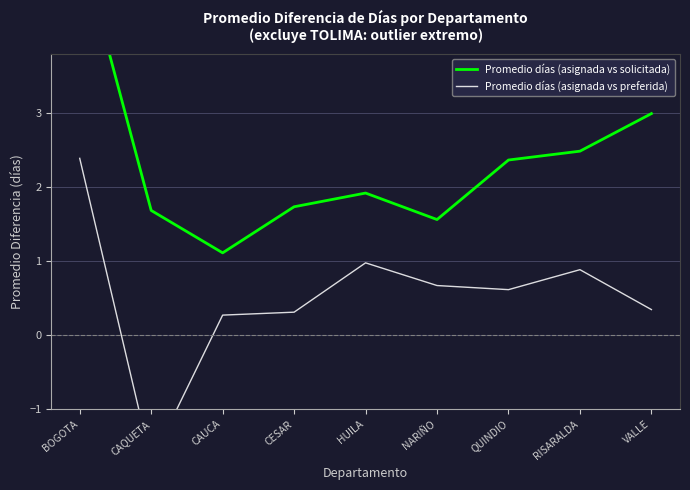

What is the value of the Promedio días (asignada vs preferida) point at the 9th from the left?

0.3